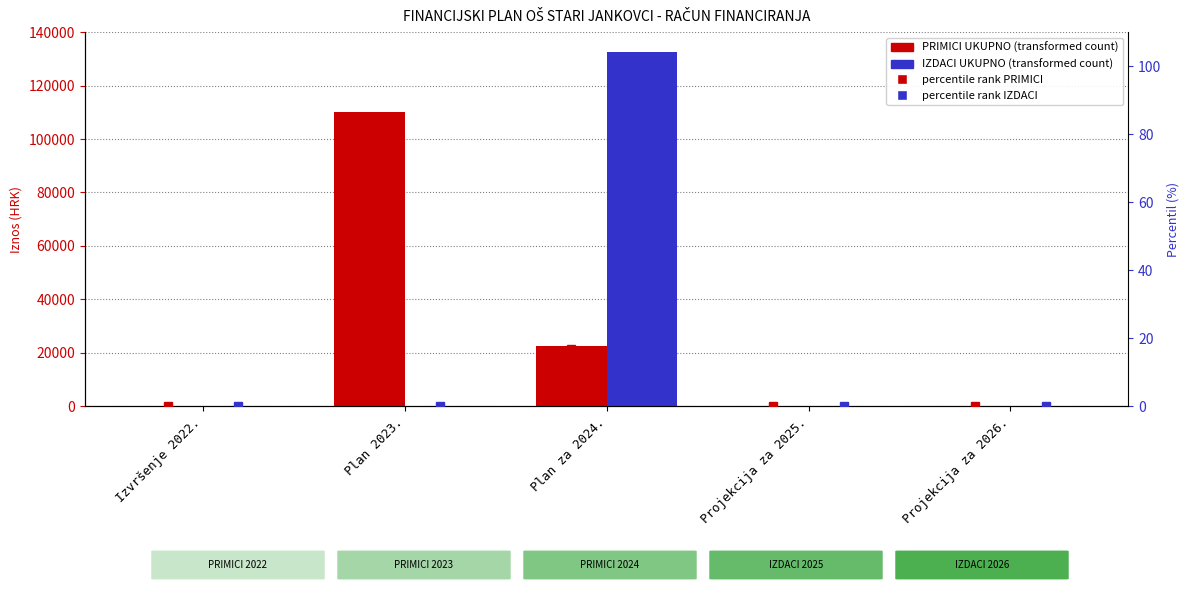

How many data points in percentile IZDACI are above 0?

3